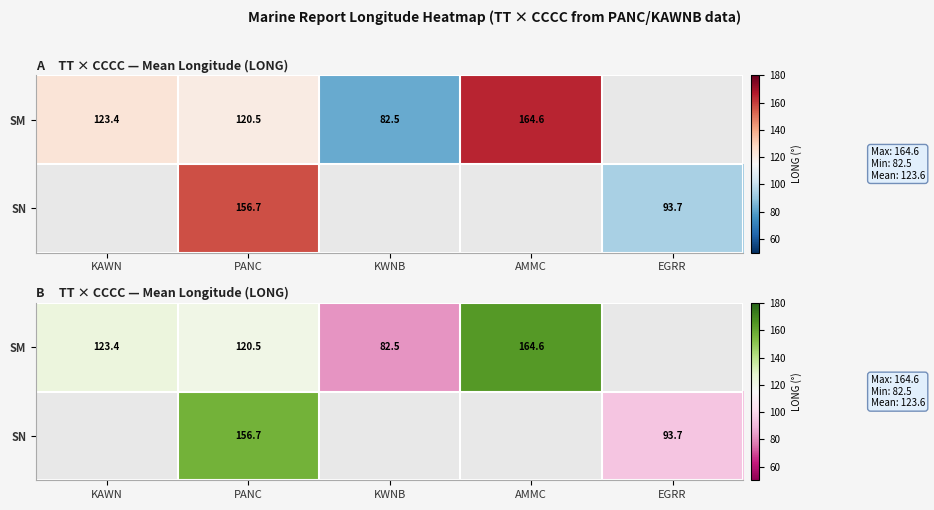

At which label is SM closest to 82?

KWNB